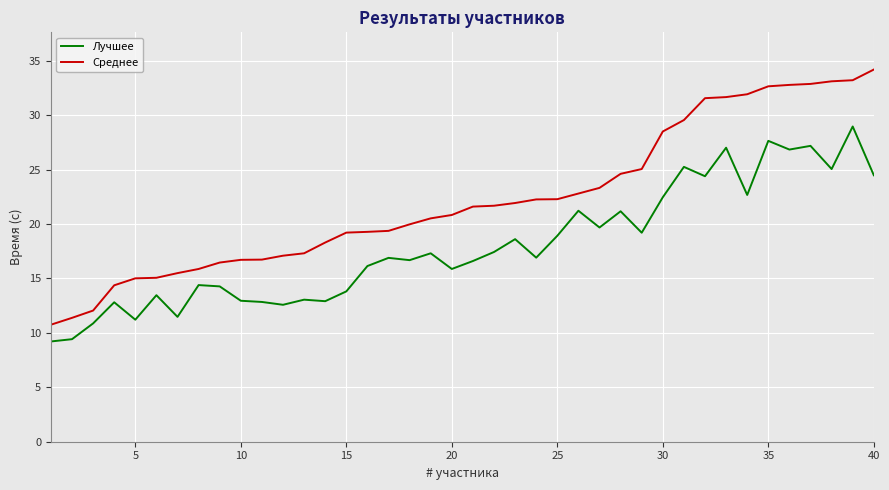

What is the highest value of the Лучшее series?

29.0